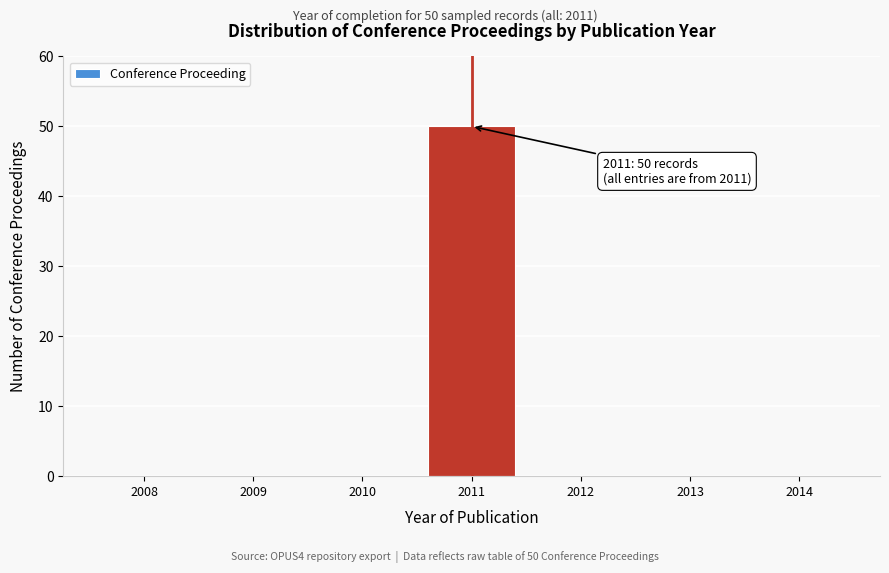

Reading right to left, what are all the values shown in this chart?

2014=0	2013=0	2012=0	2011=50	2010=0	2009=0	2008=0